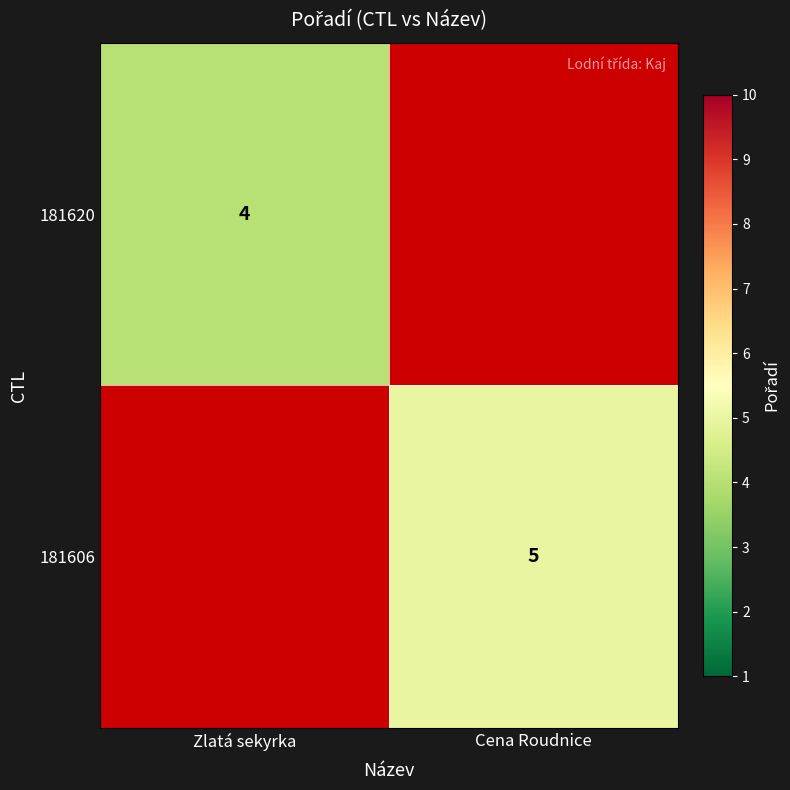

Which label corresponds to the largest value in the chart?

Cena Roudnice